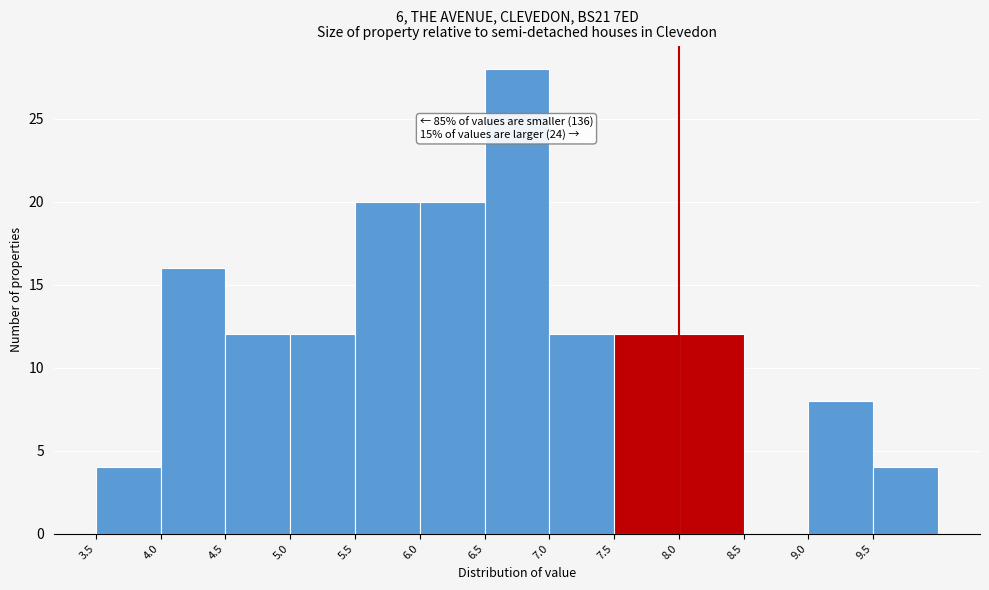

Which range on the x-axis has the tallest bar?

6.5 to 7.0